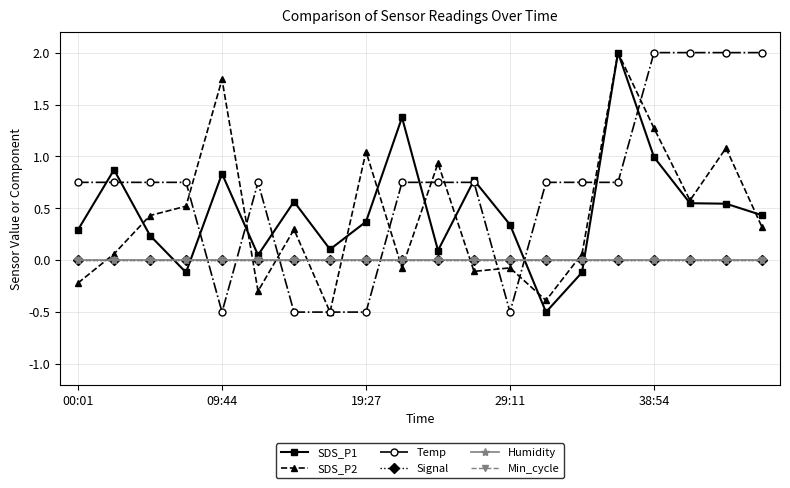

How many lines are shown in the chart?

6